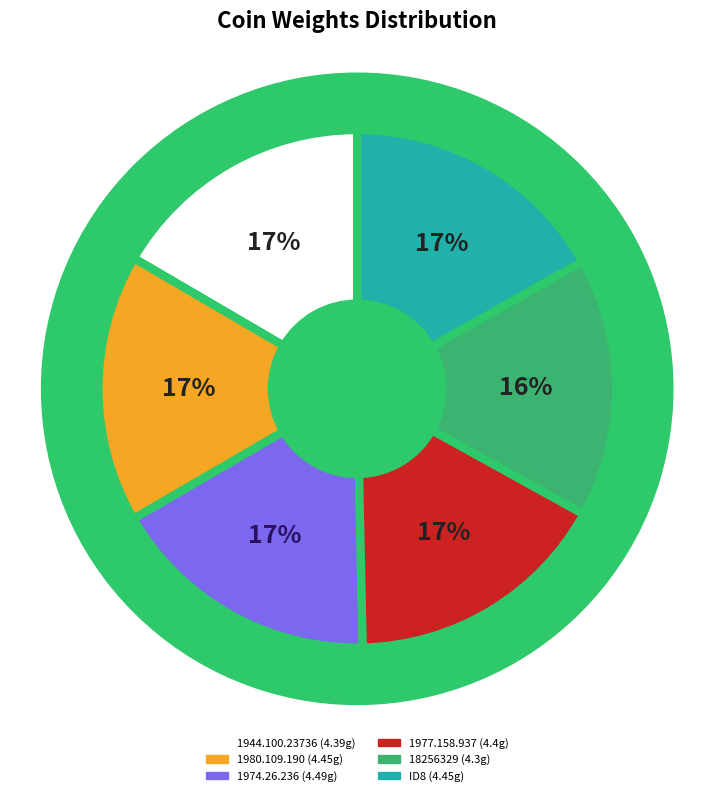

Which slice is the smallest?

18256329